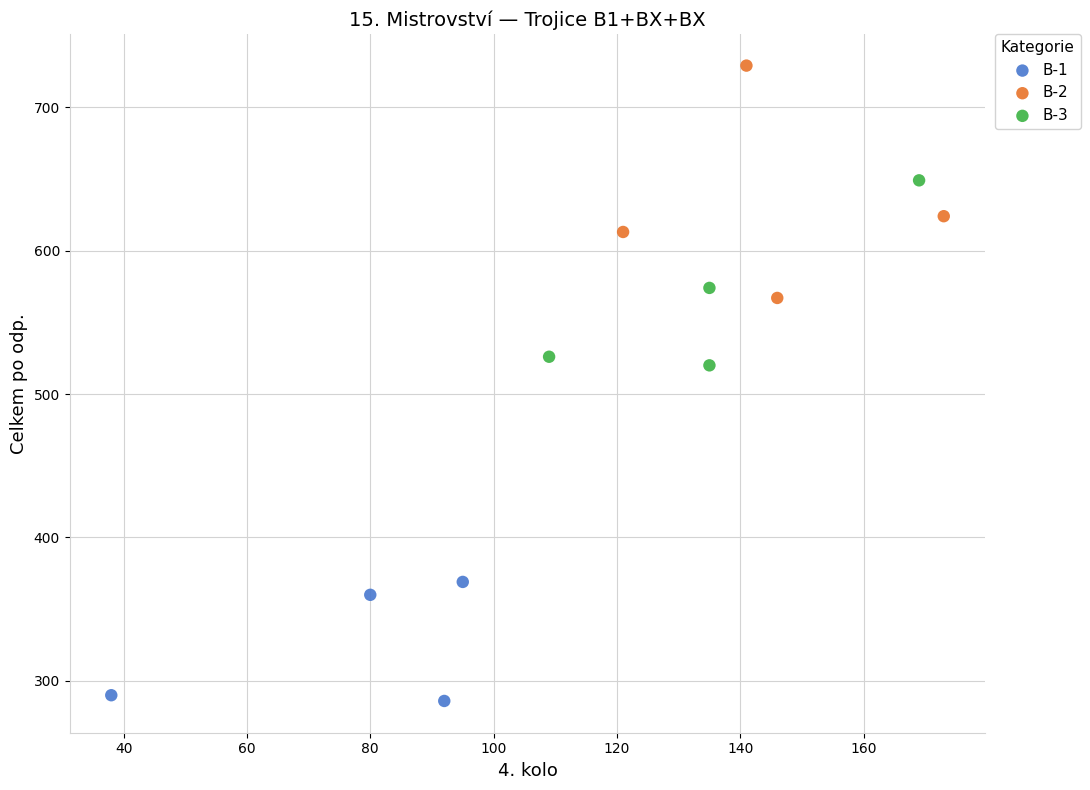

What are all the series names shown in the legend?

B-1, B-2, B-3